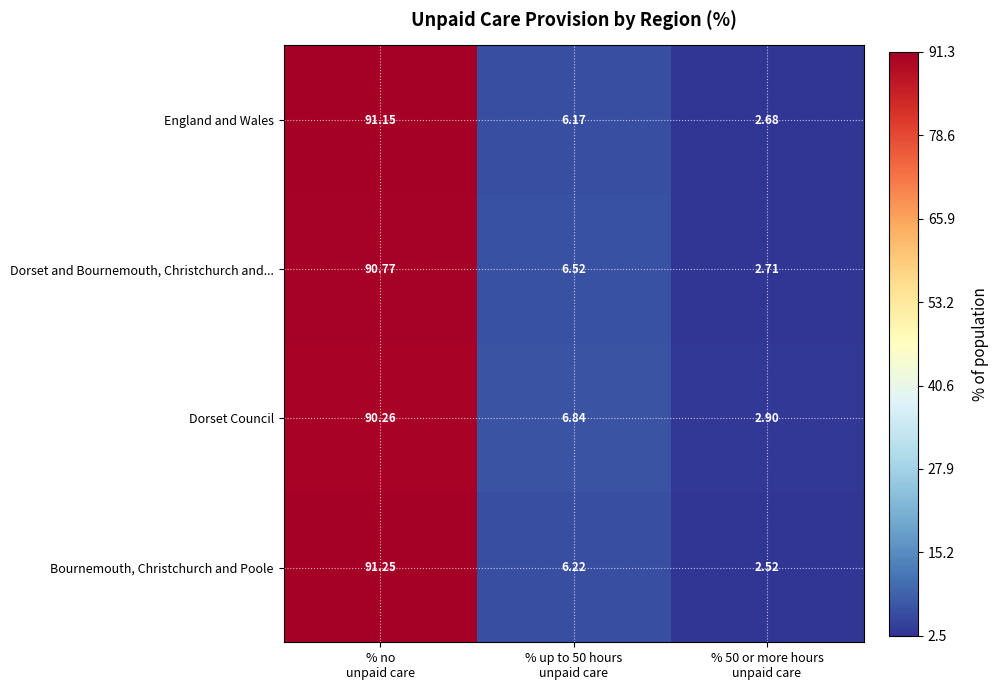

List the series in order of their peak value, highest first.

Bournemouth, Christchurch and Poole, England and Wales, Dorset and Bournemouth, Christchurch and..., Dorset Council